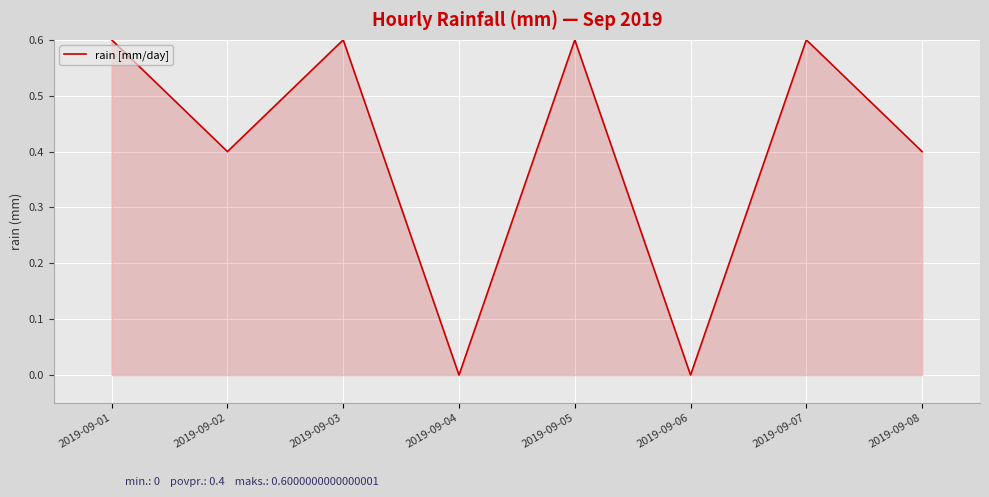

Count the values in the range 0 to 1.

8